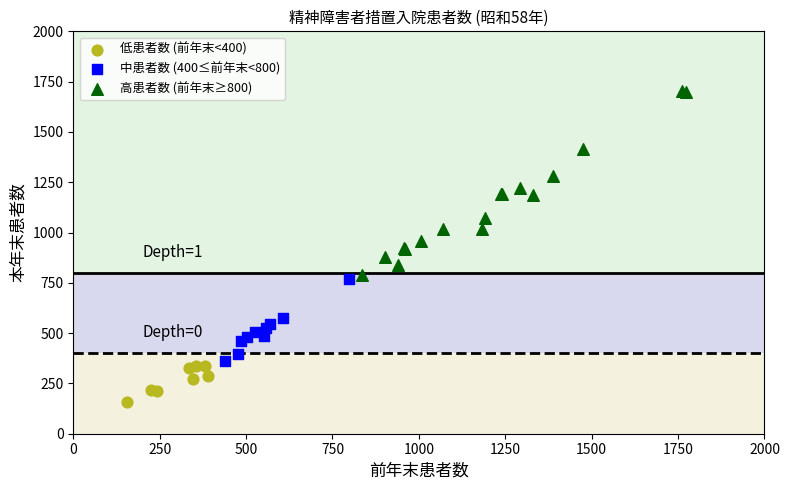

What are all the series names shown in the legend?

低患者数 (前年末<400), 中患者数 (400≤前年末<800), 高患者数 (前年末≥800)